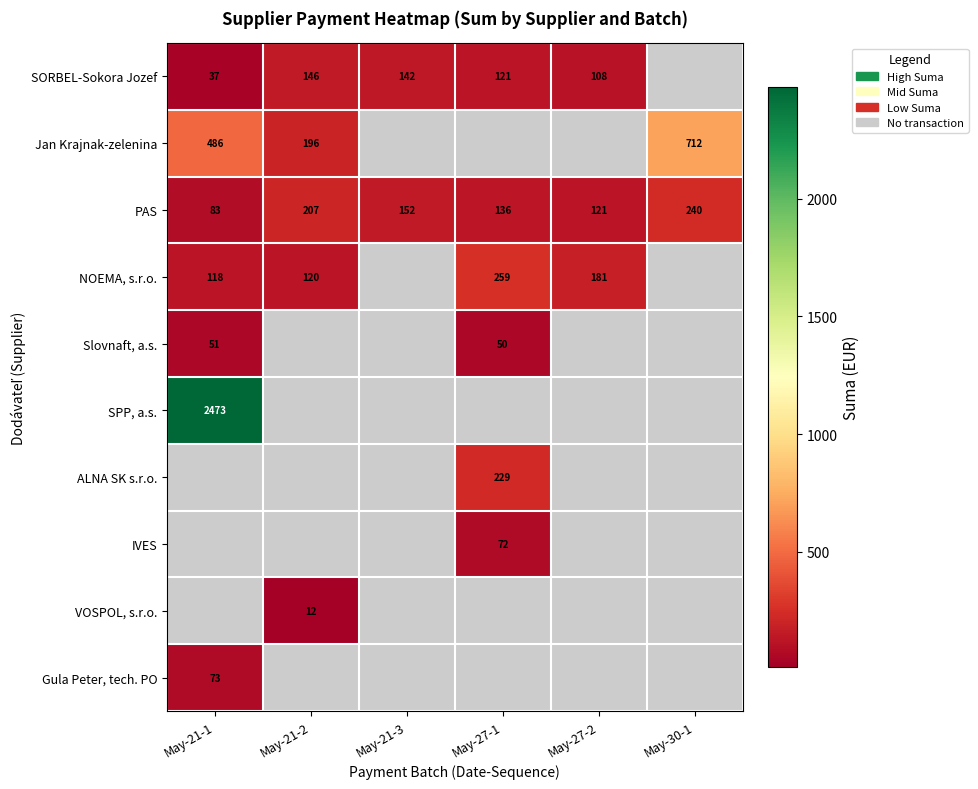

At which category is the sum across all series the highest?

May-21-1